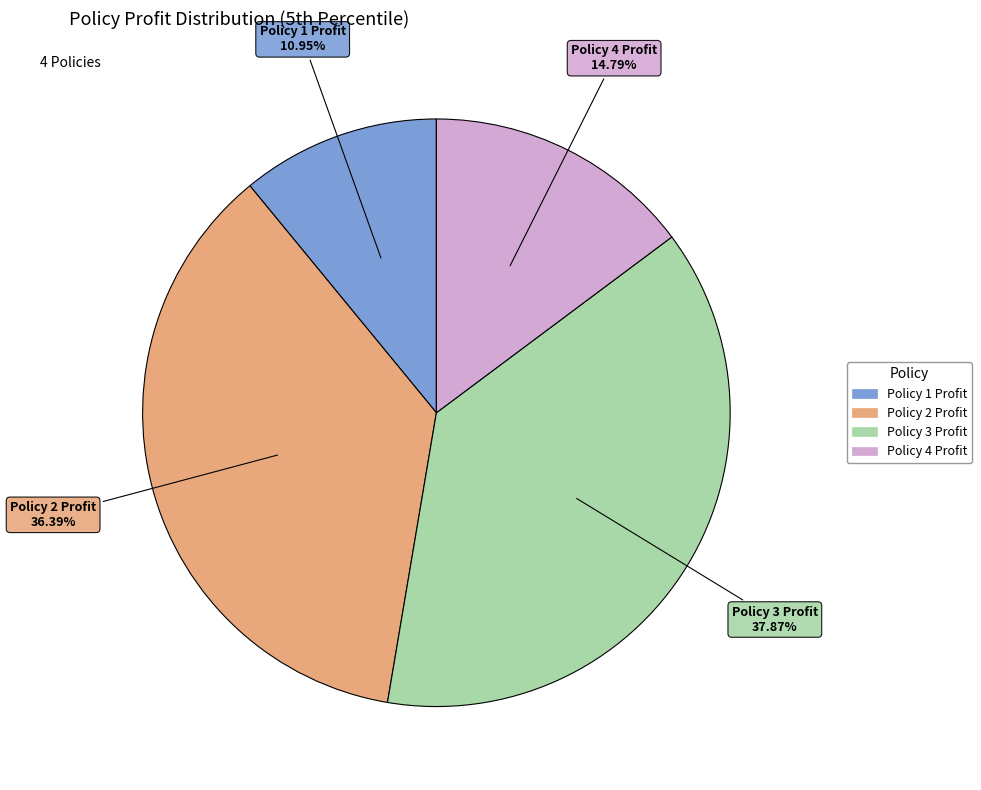

True or false: Policy 3 Profit accounts for 38% of the total.

True